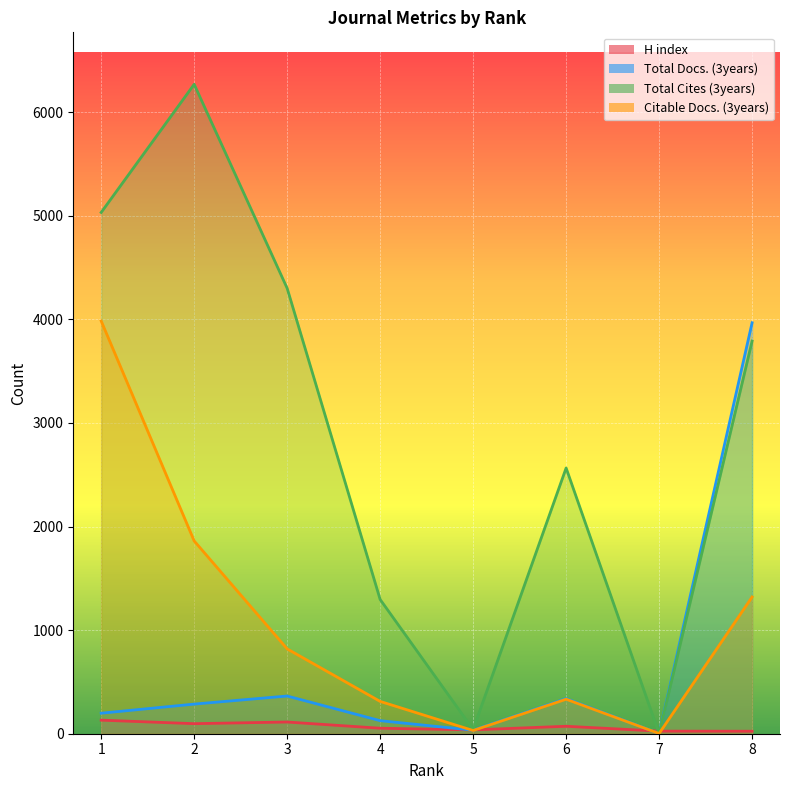

At 8, list the series in order from smallest to largest.

H index, Citable Docs. (3years), Total Cites (3years), Total Docs. (3years)